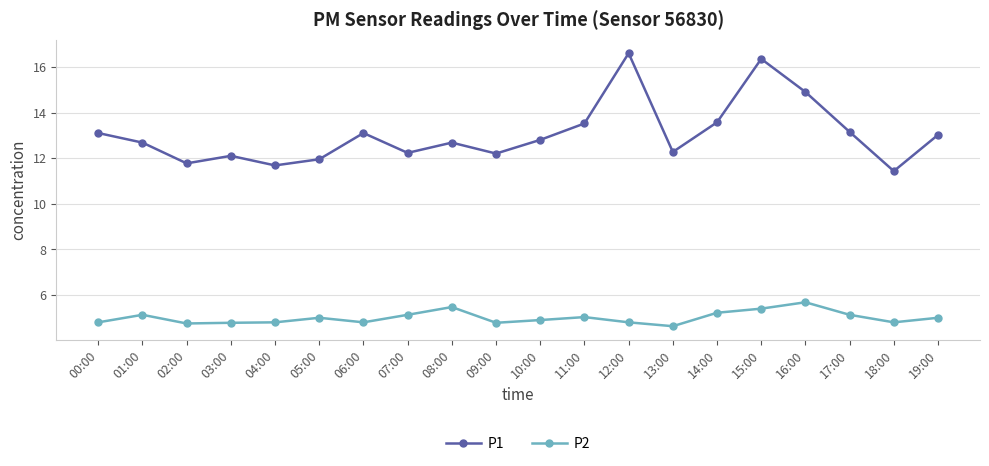

True or false: P1 has a value of 6.0 at 19:00.

False